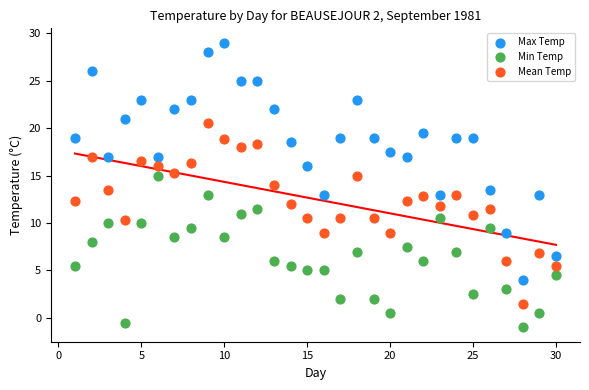

Which series has the largest Y range (max minus min)?

Max Temp